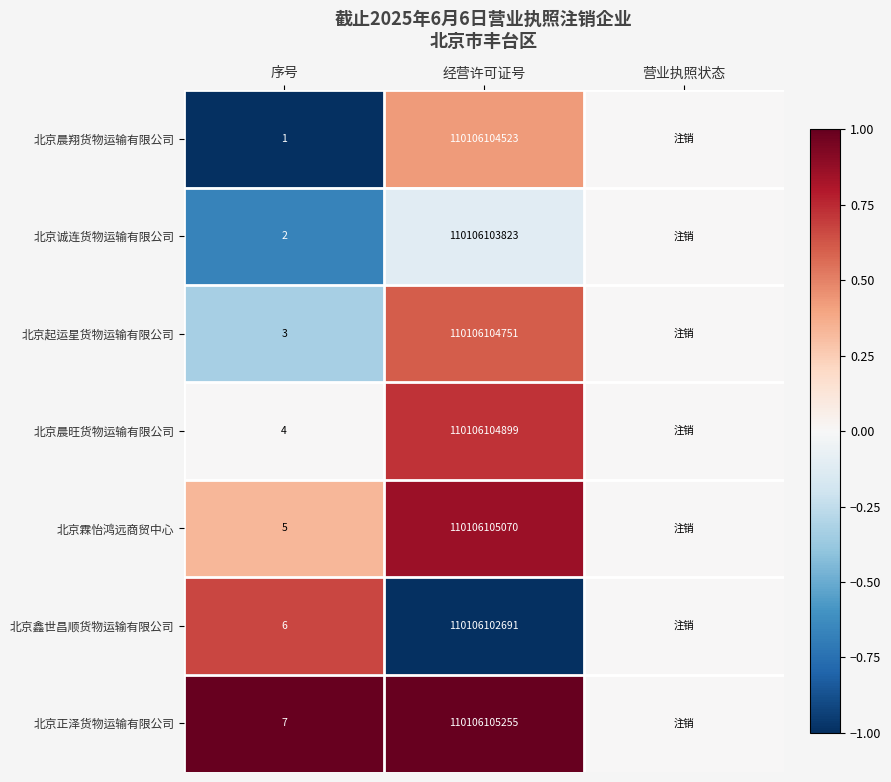

Between 序号 and 经营许可证号, which is larger?

经营许可证号